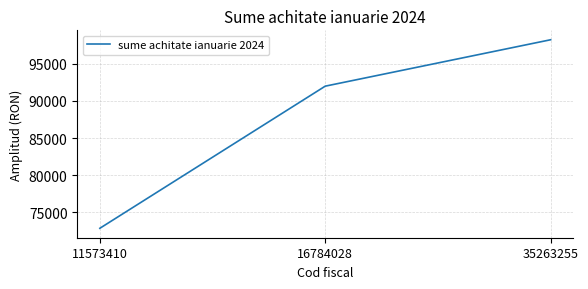

The value at 35263255 is 154660.3. True or false?

False